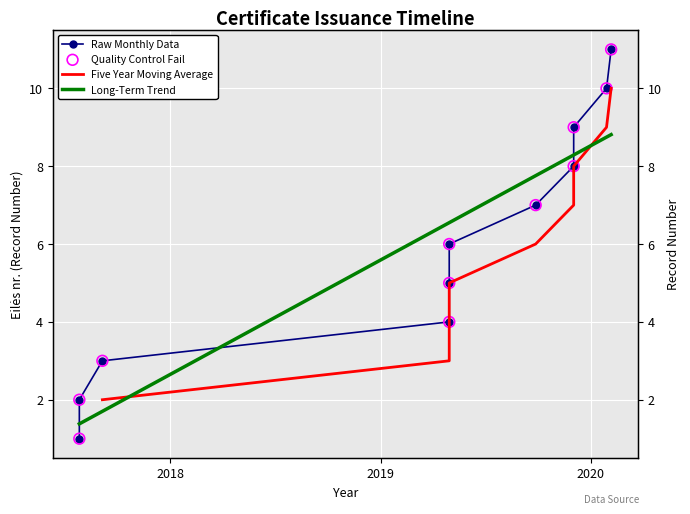

Between 2019-04-30 and 2019-09-27, which is larger?

2019-09-27